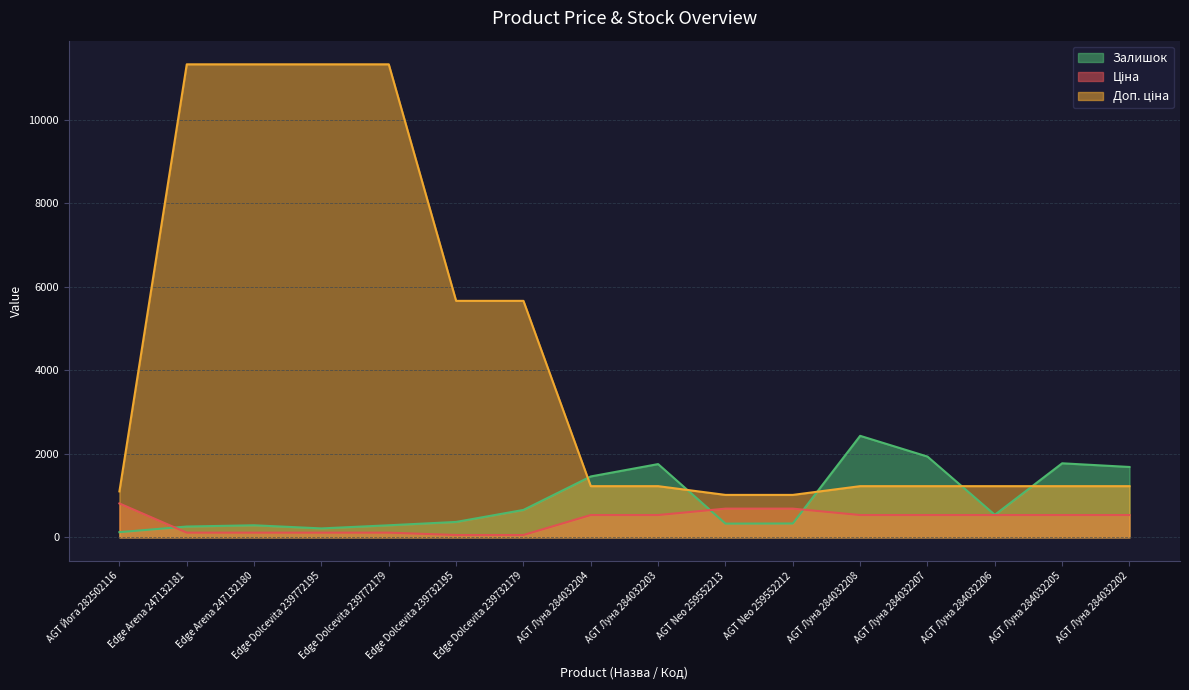

True or false: Ціна and Доп. ціна intersect in this chart.

False